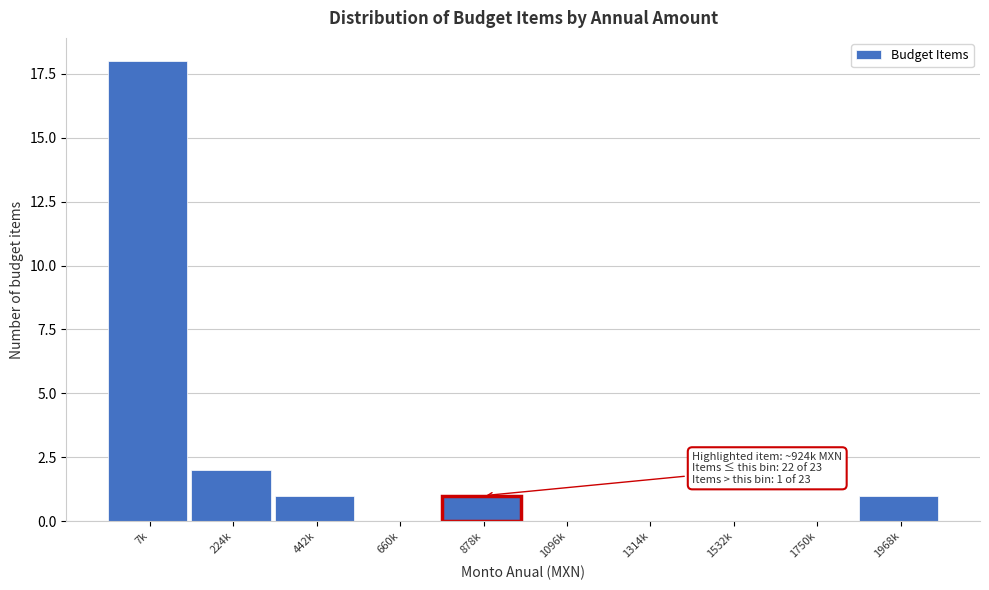

Reading left to right, extract all data points from this chart.

7k=18	224k=2	442k=1	660k=0	878k=1	1096k=0	1314k=0	1532k=0	1750k=0	1968k=1